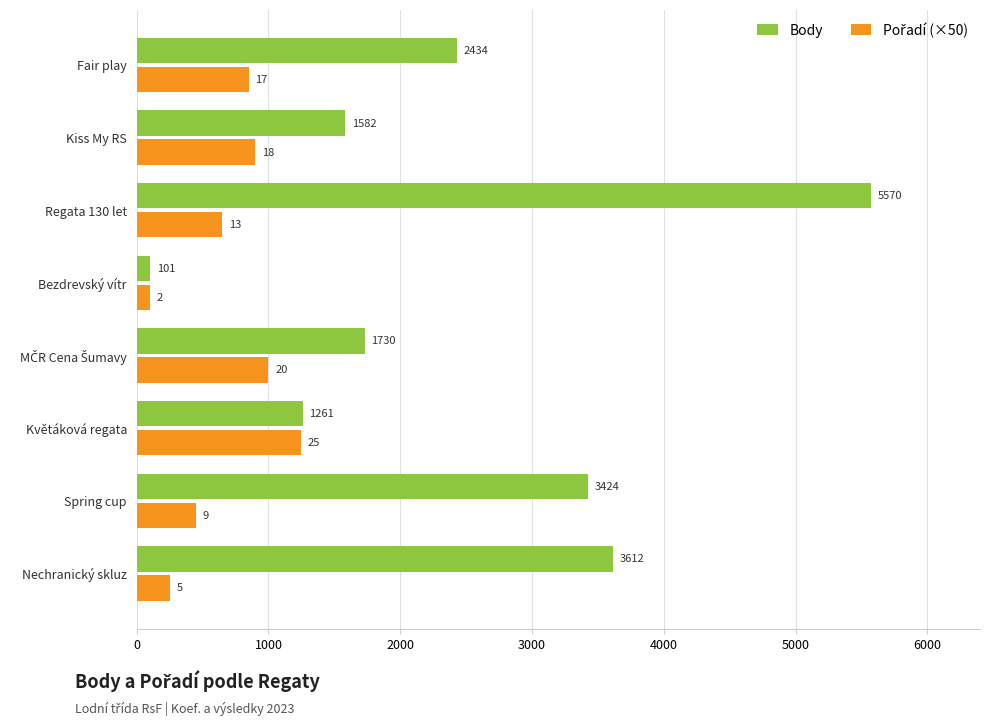

The value of Body at Regata 130 let is 1830. True or false?

False